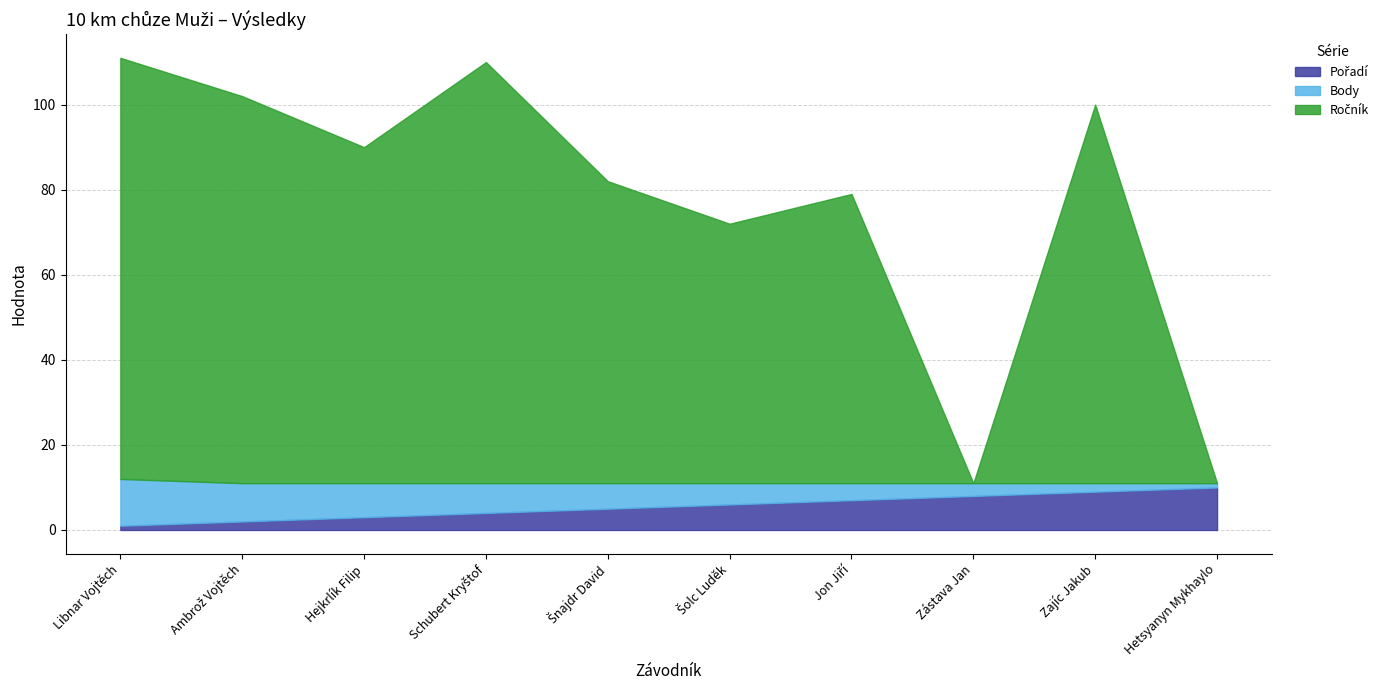

What are all the series names shown in the legend?

Pořadí, Body, Ročník